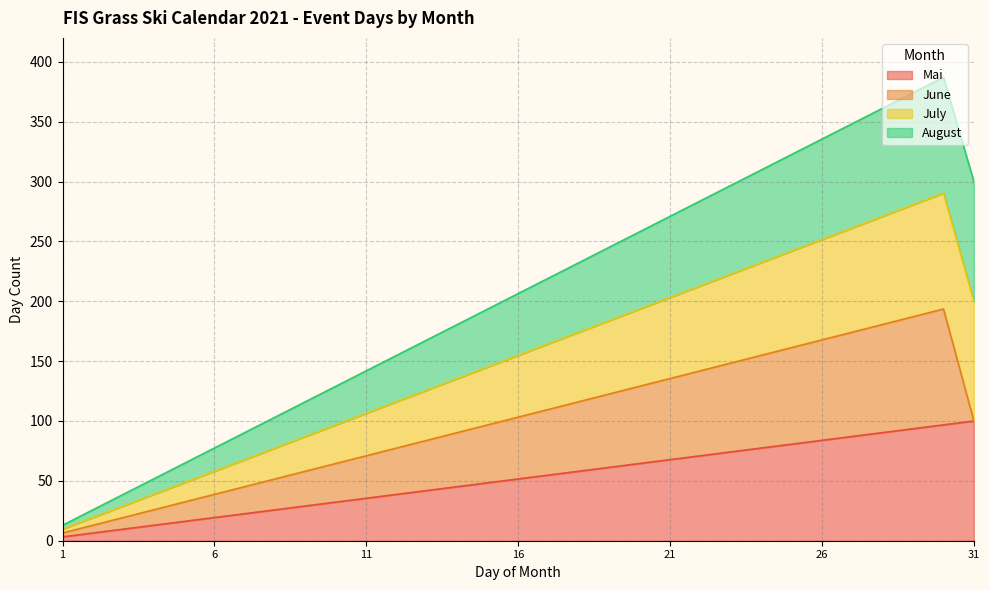

Which label corresponds to the largest value in the chart?

30